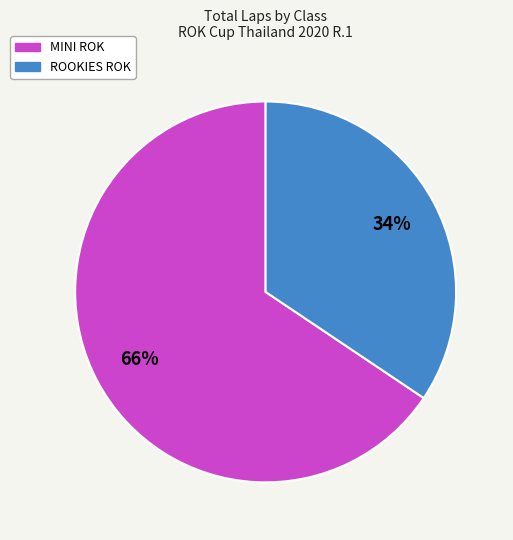

Approximately how many times larger is the value at ROOKIES ROK compared to MINI ROK?

0.5